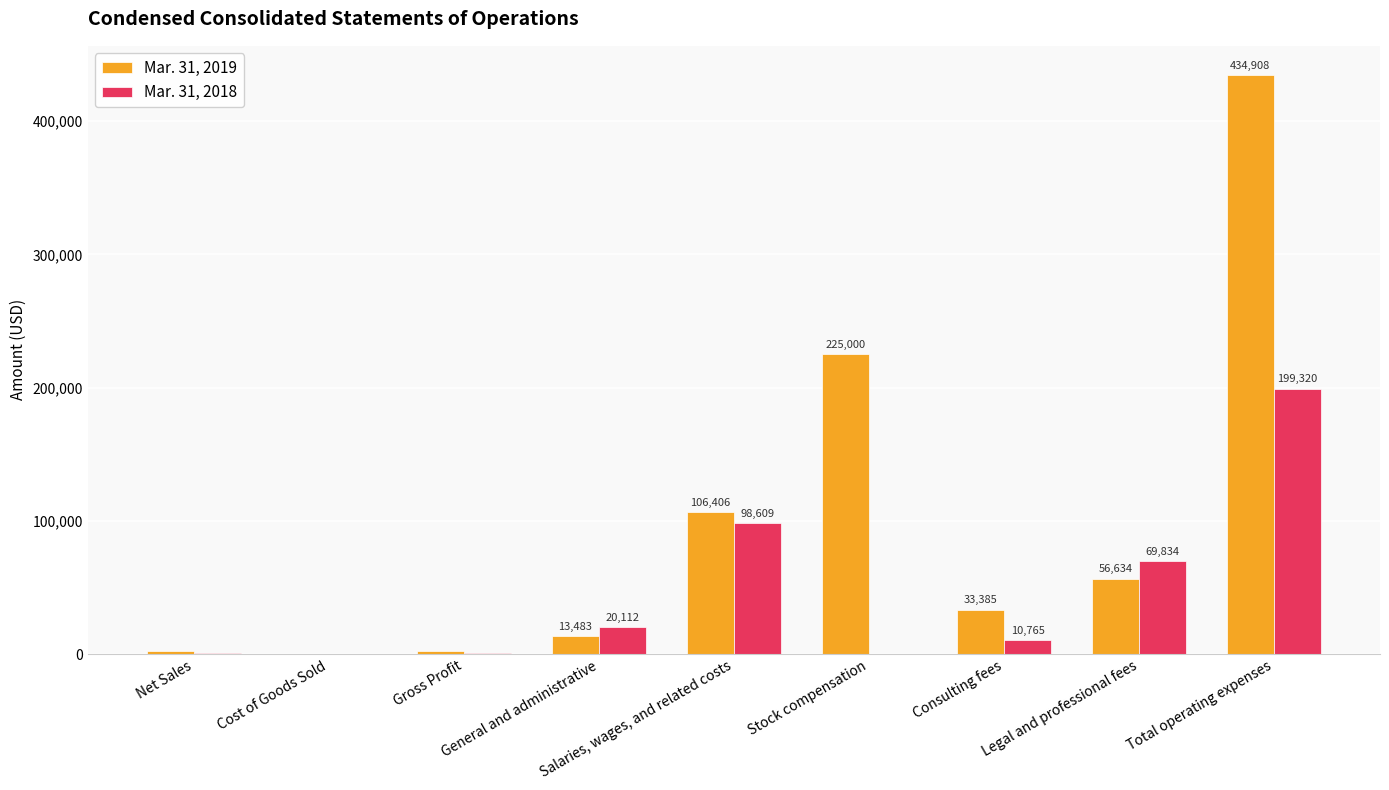

Is the value of Mar. 31, 2018 at General and administrative greater than the value of Mar. 31, 2019 at Stock compensation?

No